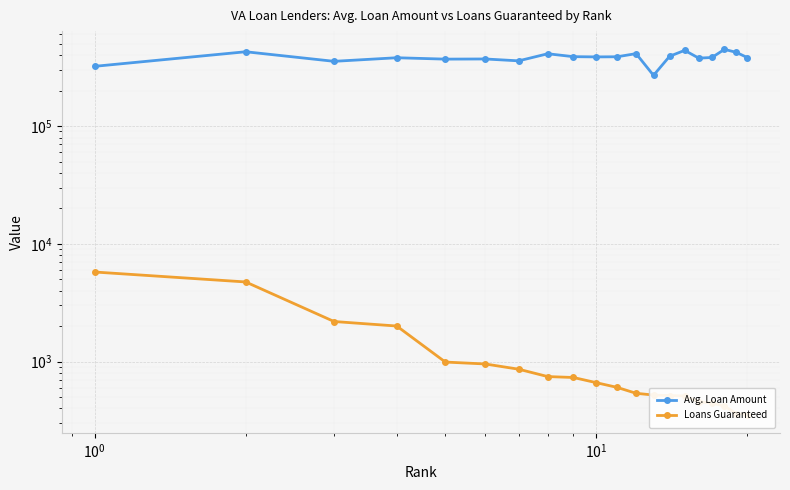

How many lines are shown in the chart?

2